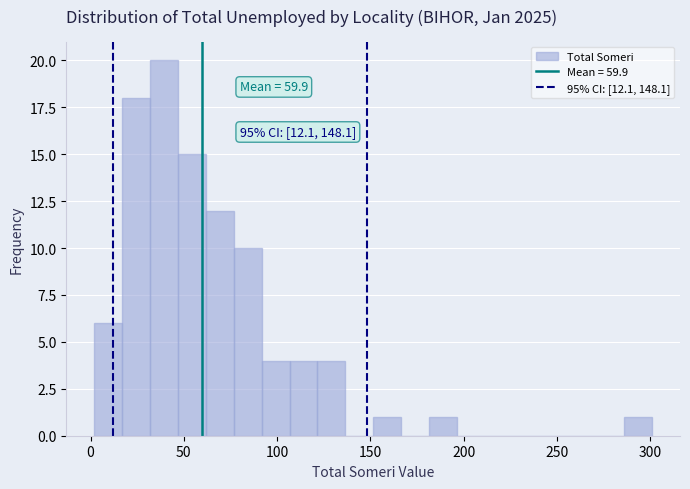

Read against the x-axis, roughly where is the centre of the tallest bar?

40